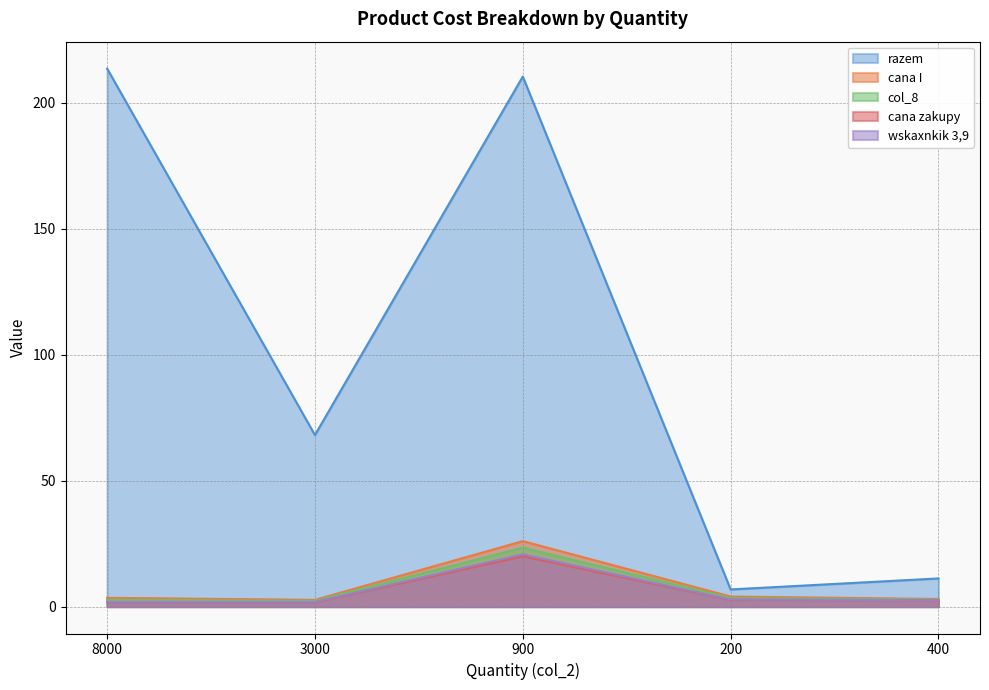

Reading left to right, what are all the values shown in this chart?

razem: 213.6	68.1	210.4	6.8	11.2
cana I: 3.5	2.7	26.0	4.0	3.0
col_8: 2.7	2.3	23.4	3.4	2.8
cana zakupy: 1.8	1.8	20.0	2.7	2.5
wskaxnkik 3,9: 1.9	1.9	20.8	2.8	2.6